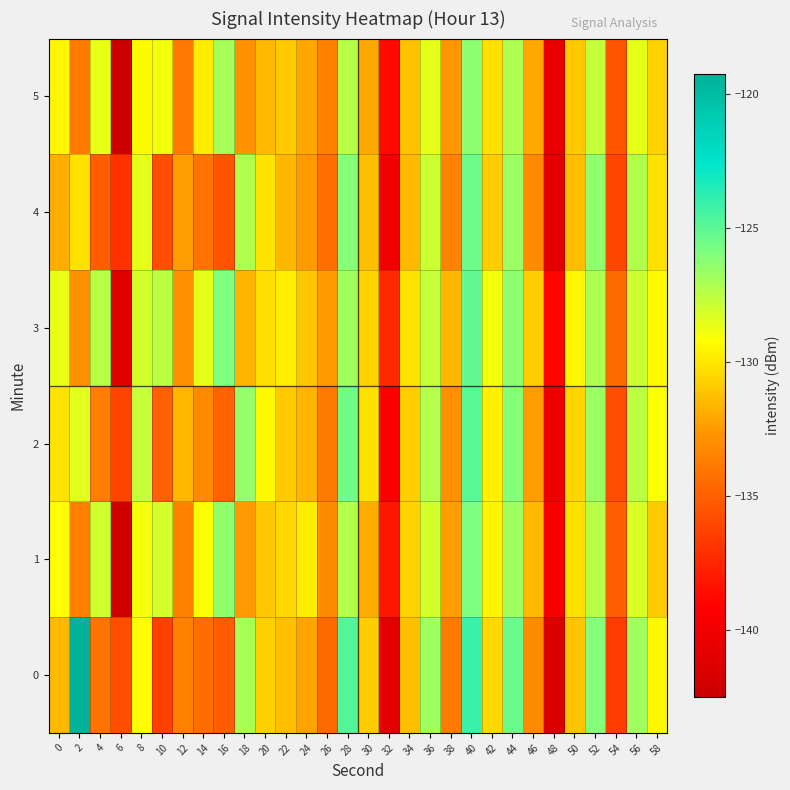

What is the total value across all series at 28?

-758.0